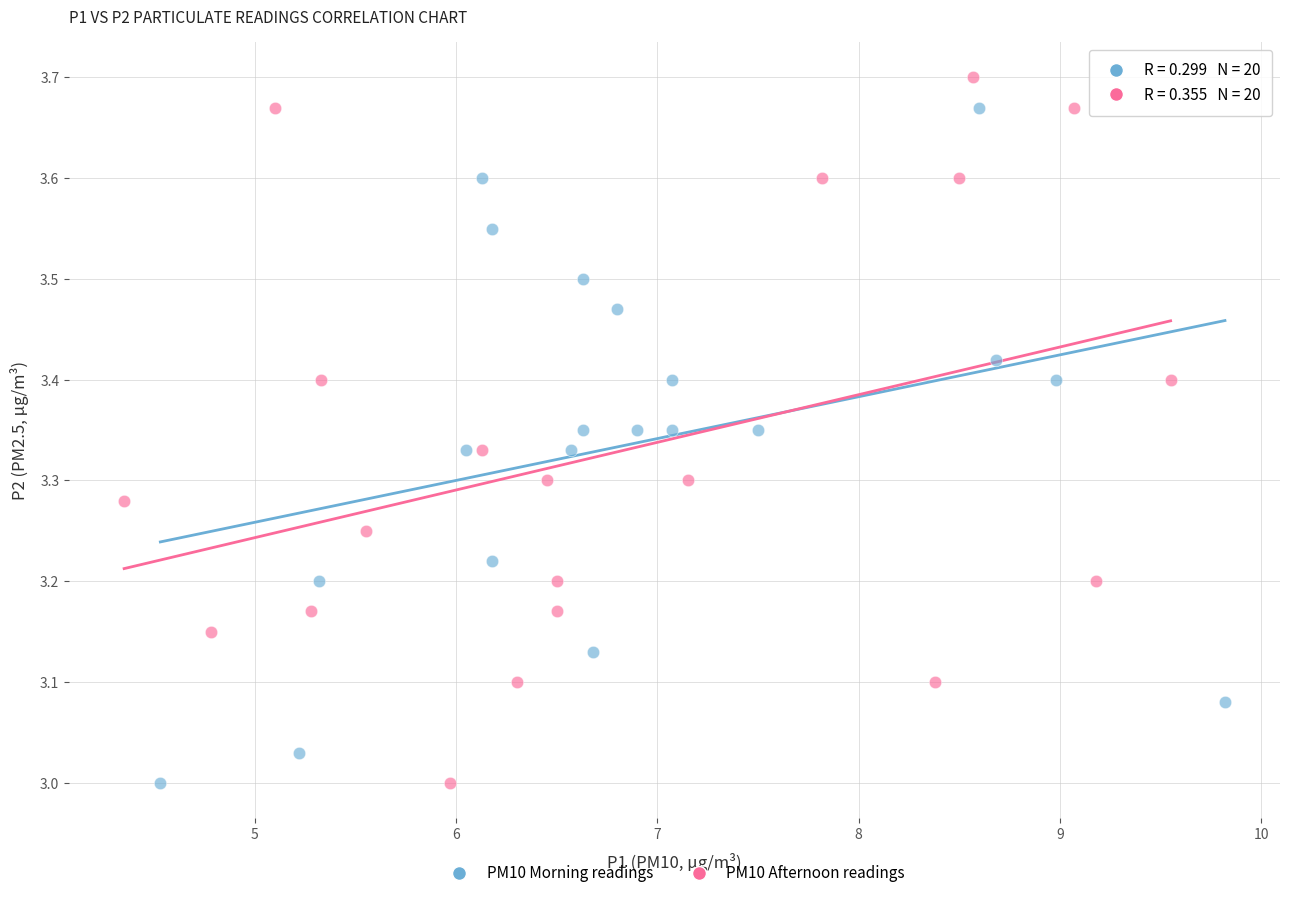

What are all the series names shown in the legend?

PM10 Morning readings, PM10 Afternoon readings